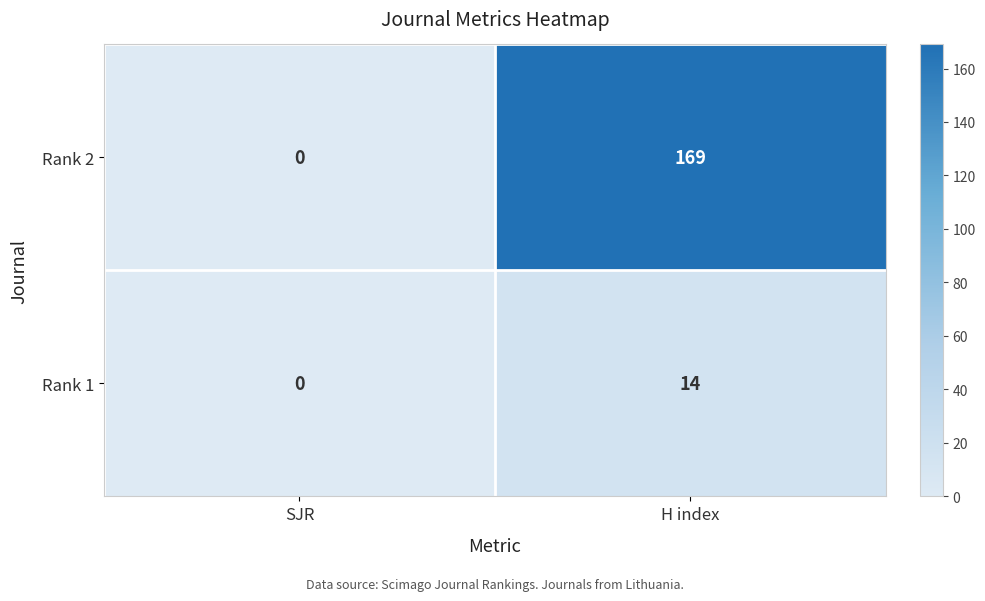

The Rank 2 series shows -60 at SJR. True or false?

False